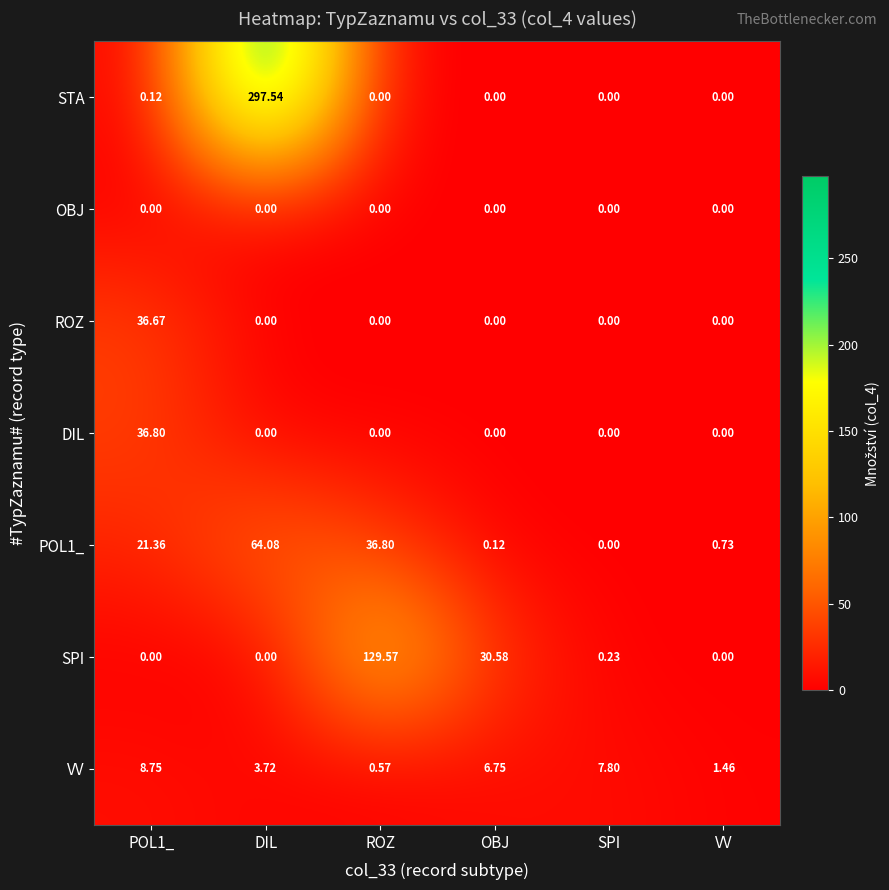

At which category is the sum across all series the highest?

DIL